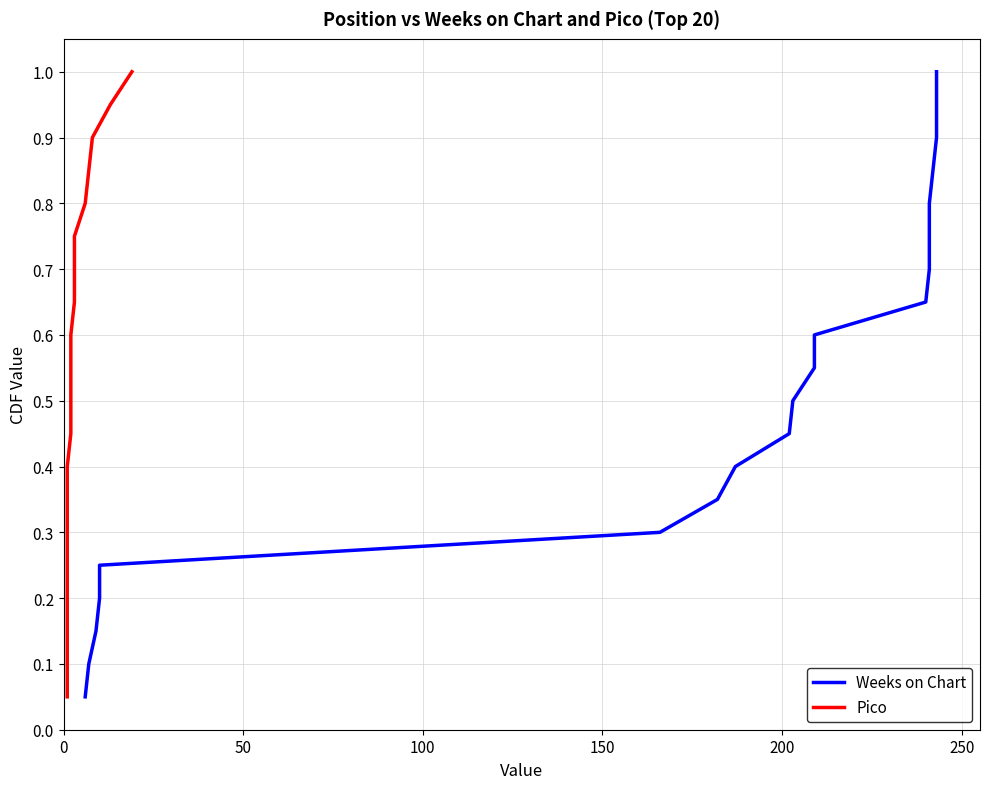

What are all the series names shown in the legend?

Weeks on Chart, Pico